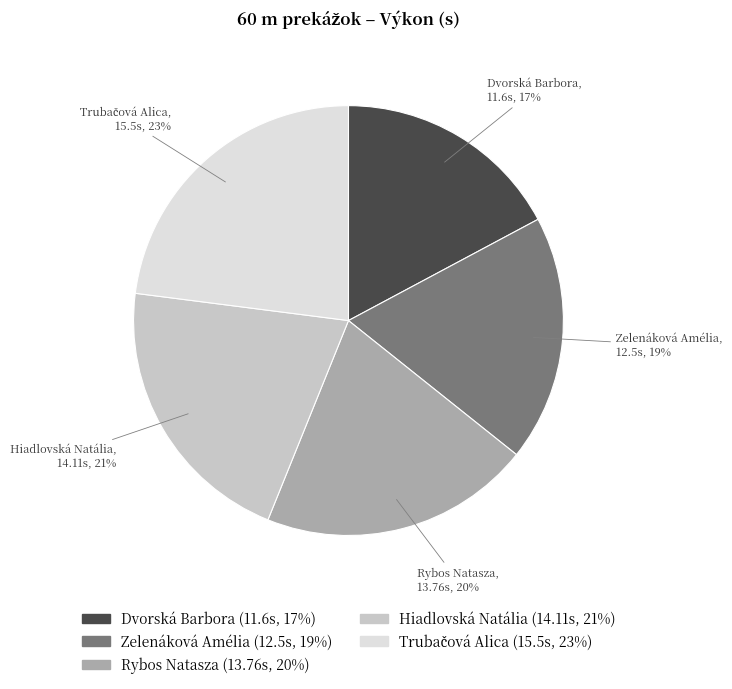

Does Zelenáková Amélia represent more than half of the total?

No